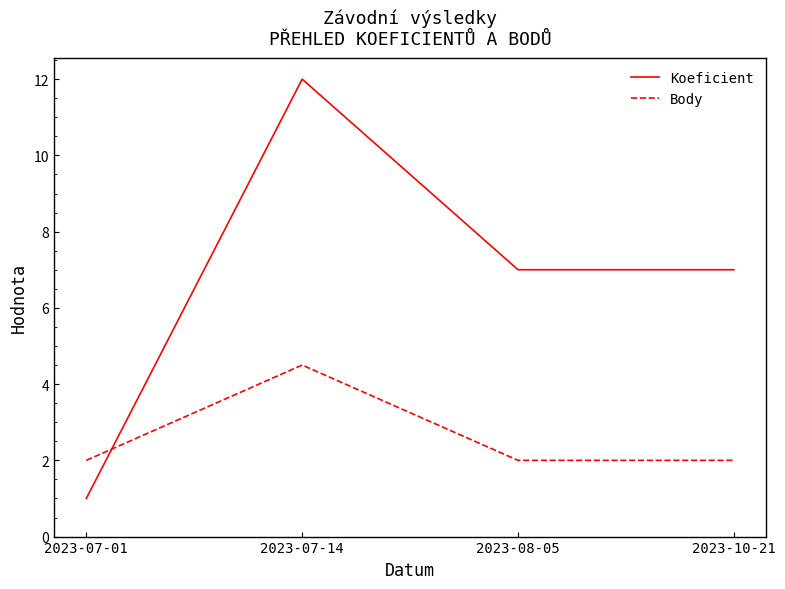

What is the sum of the Body values at 2023-08-05 and 2023-10-21?

4.0